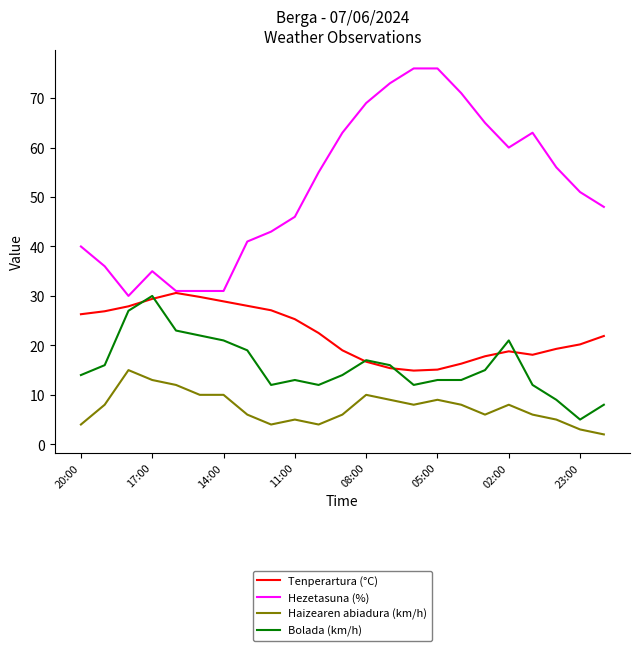

How many categories are shown in the chart?

23